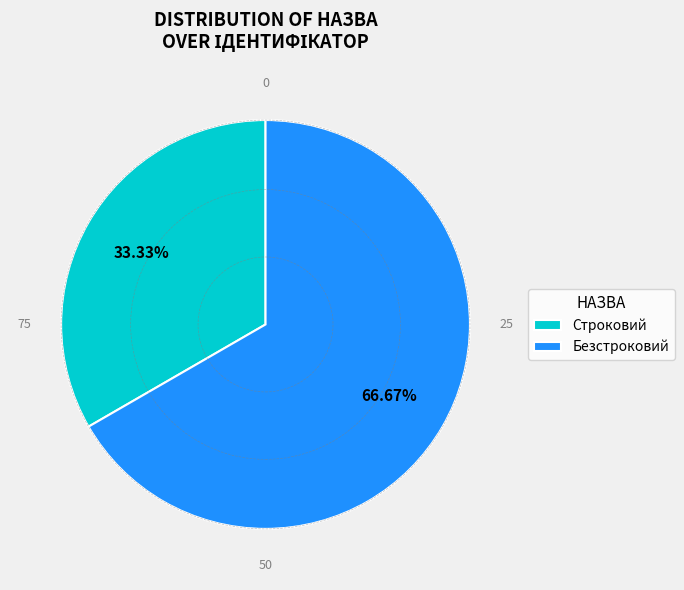

How much of the chart is everything except Строковий?

66.7%